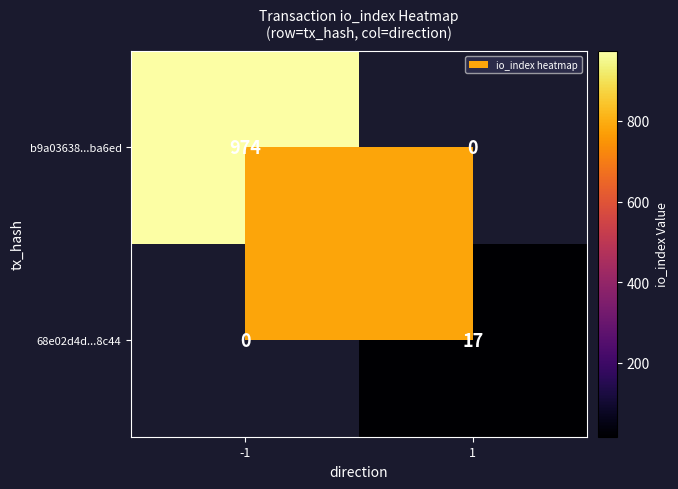

The value of 68e02d4d...8c44 at 1 is 24. True or false?

False